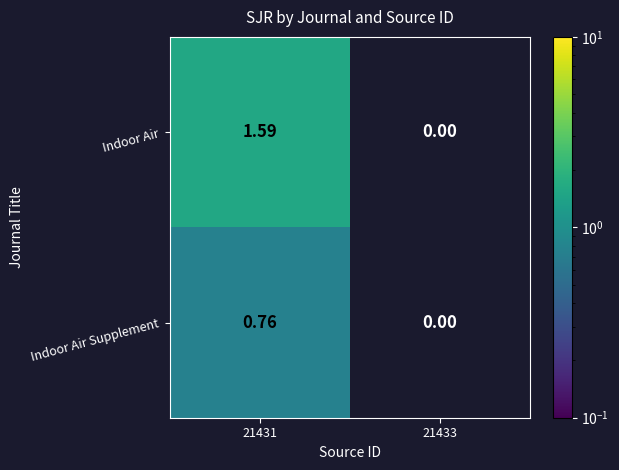

Which category has the highest value across all series?

21431